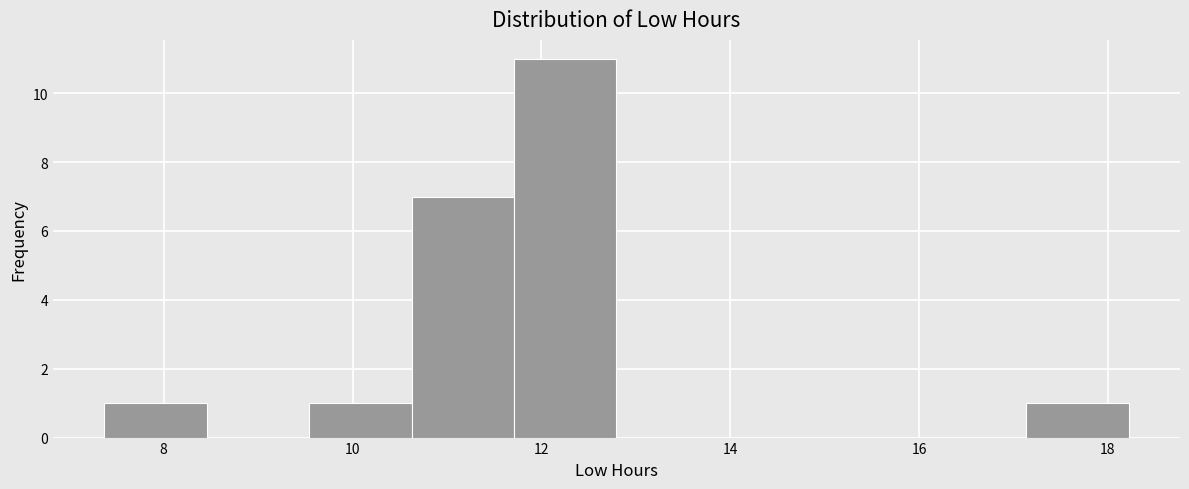

Reading left to right, list every bar in this chart as the range it spans on the x-axis followed by its height. Neither the bar edges nor the heights are printed on the chart, so give them approximately, as read against the axes.

7.4 to 8.4: 1
8.4 to 9.6: 0
9.6 to 10.6: 1
10.6 to 11.8: 7
11.8 to 12.8: 11
12.8 to 13.8: 0
13.8 to 15.0: 0
15.0 to 16.0: 0
16.0 to 17.2: 0
17.2 to 18.2: 1